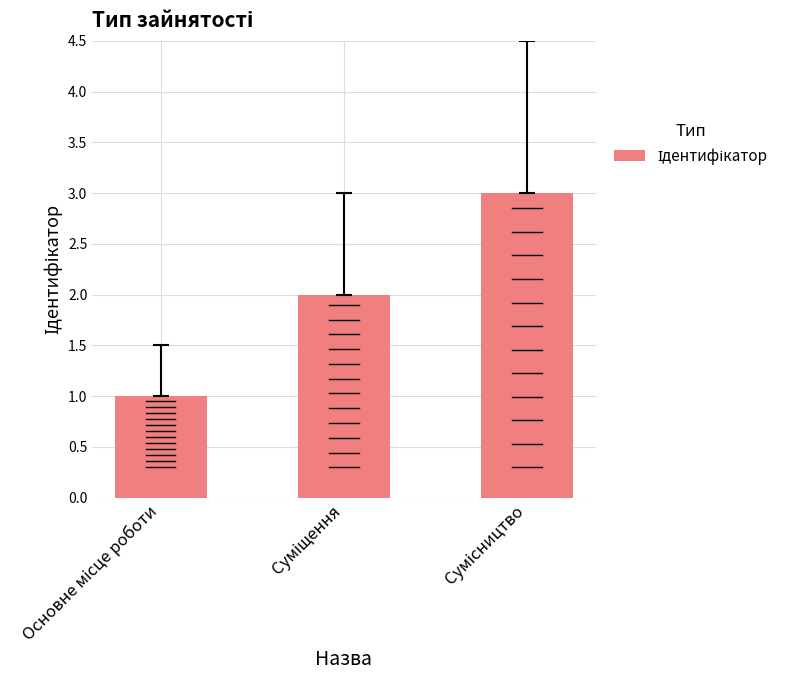

What is the greatest value displayed?

3